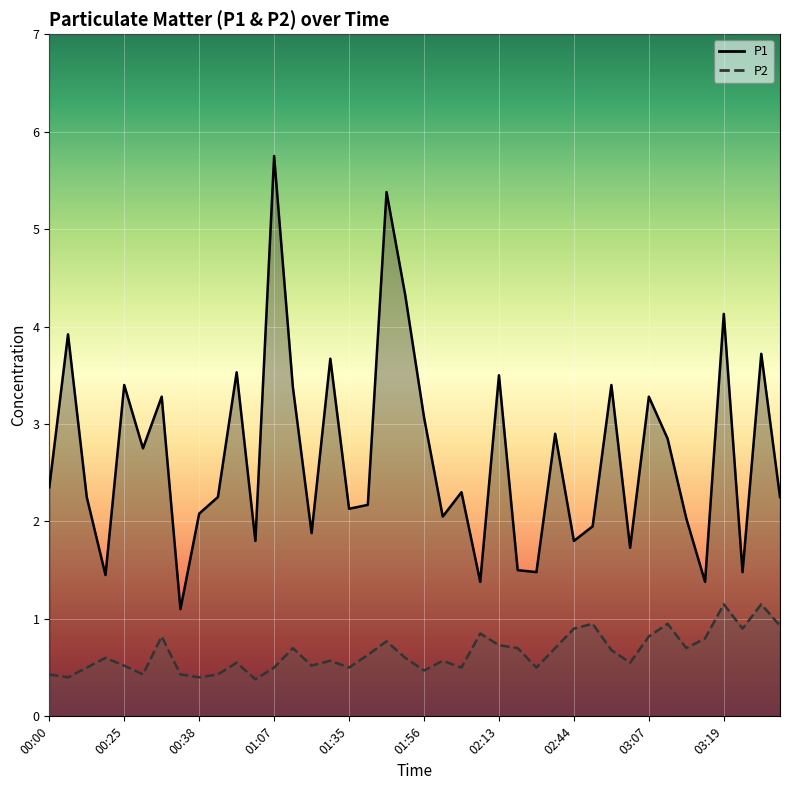

True or false: P2 and P1 cross at least once.

False